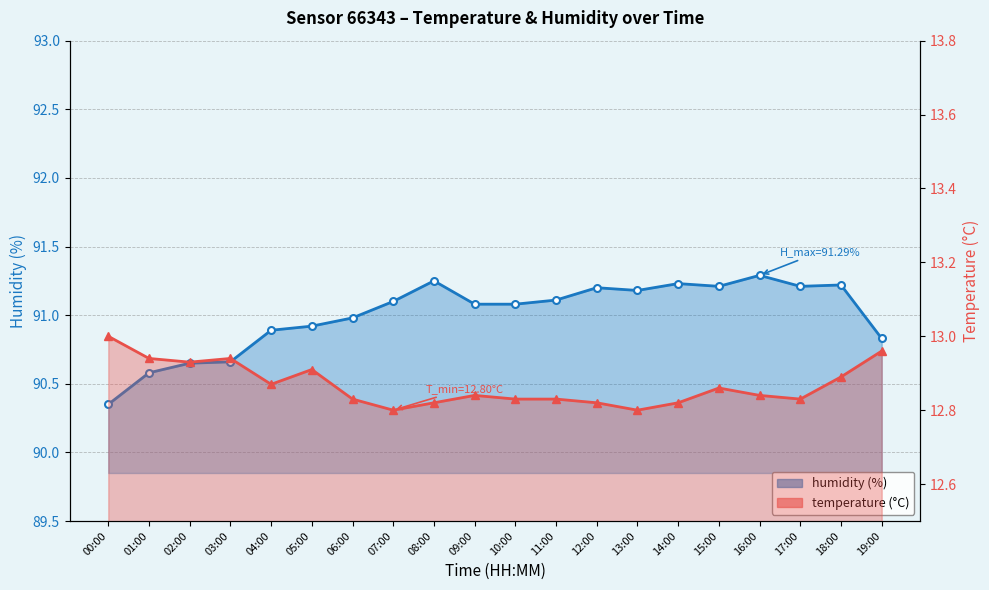

What is the greatest value displayed?

91.3